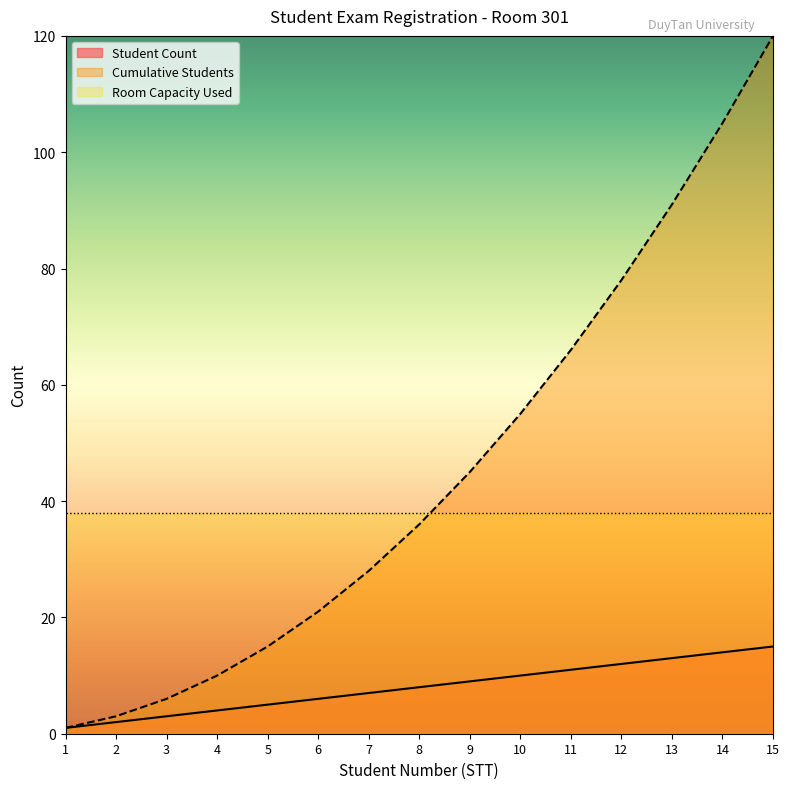

What is the value of the Student Count point at the 3rd from the left?

3